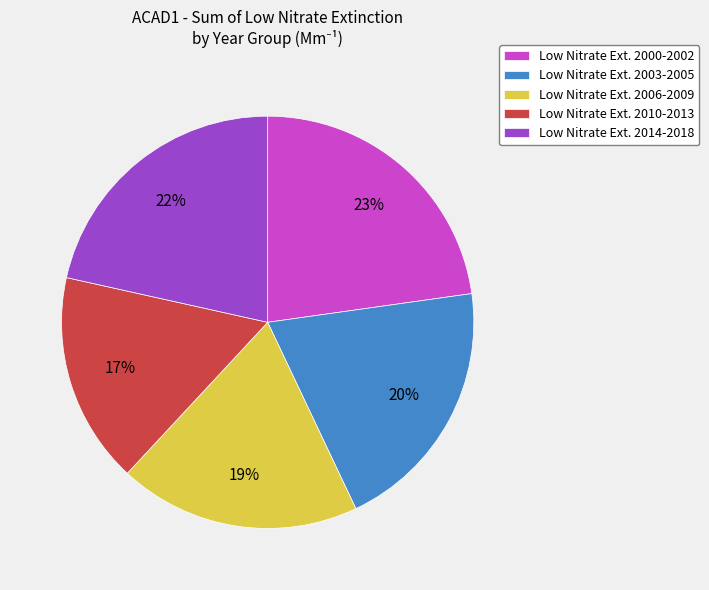

To the nearest percent, what is the average slice percentage?

20%